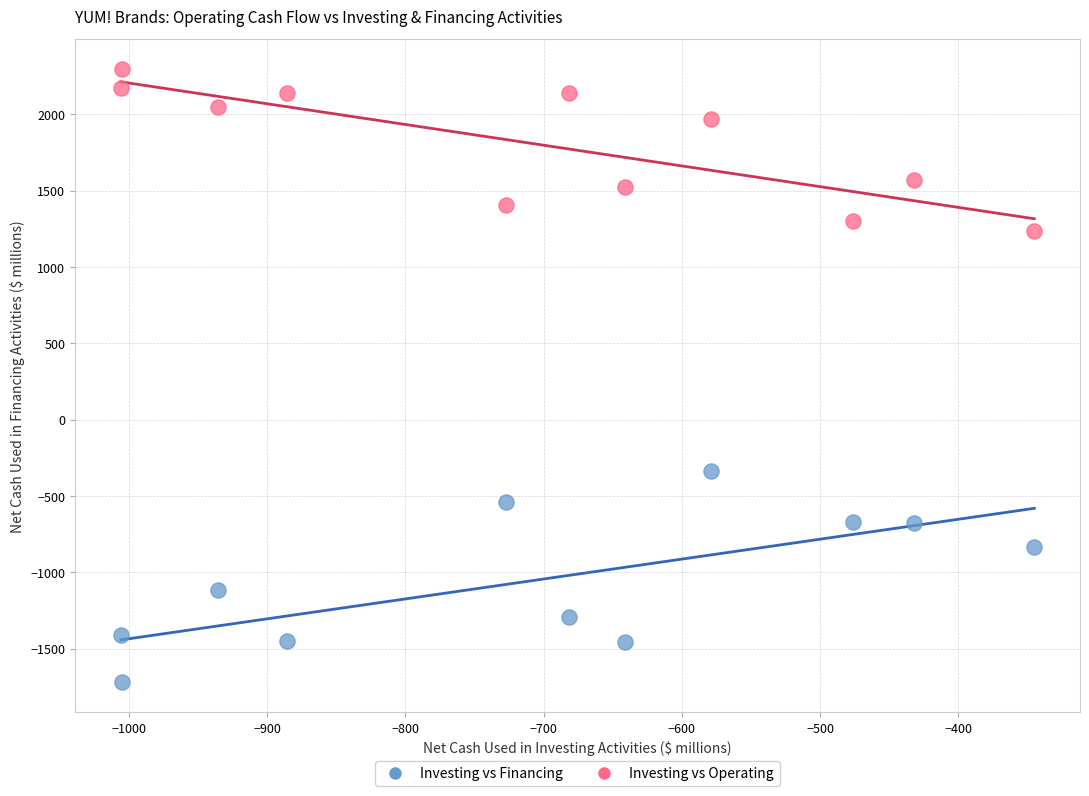

Which series contains the lowest Y value?

Investing vs Financing